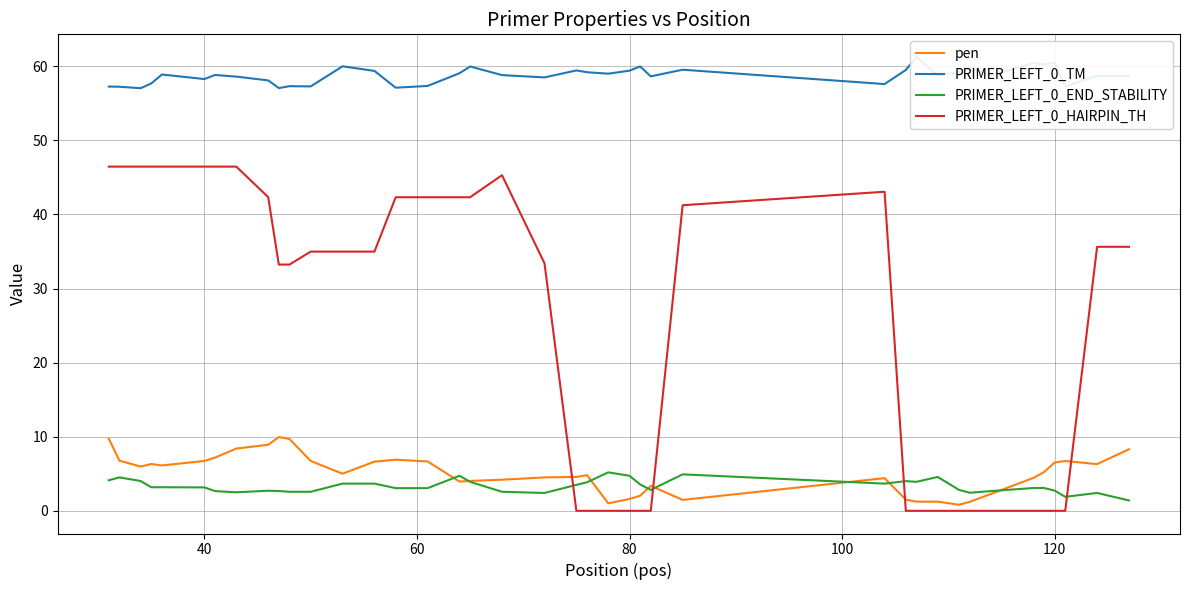

What is the highest value of the pen series?

10.0